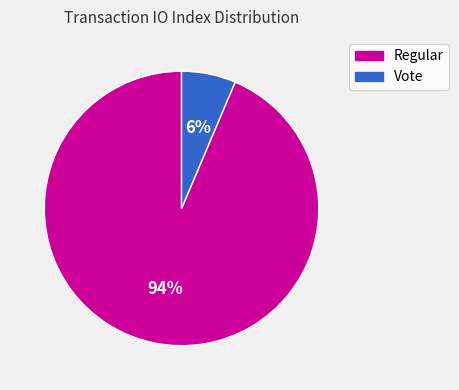

The Vote slice represents 6% of the pie. True or false?

True